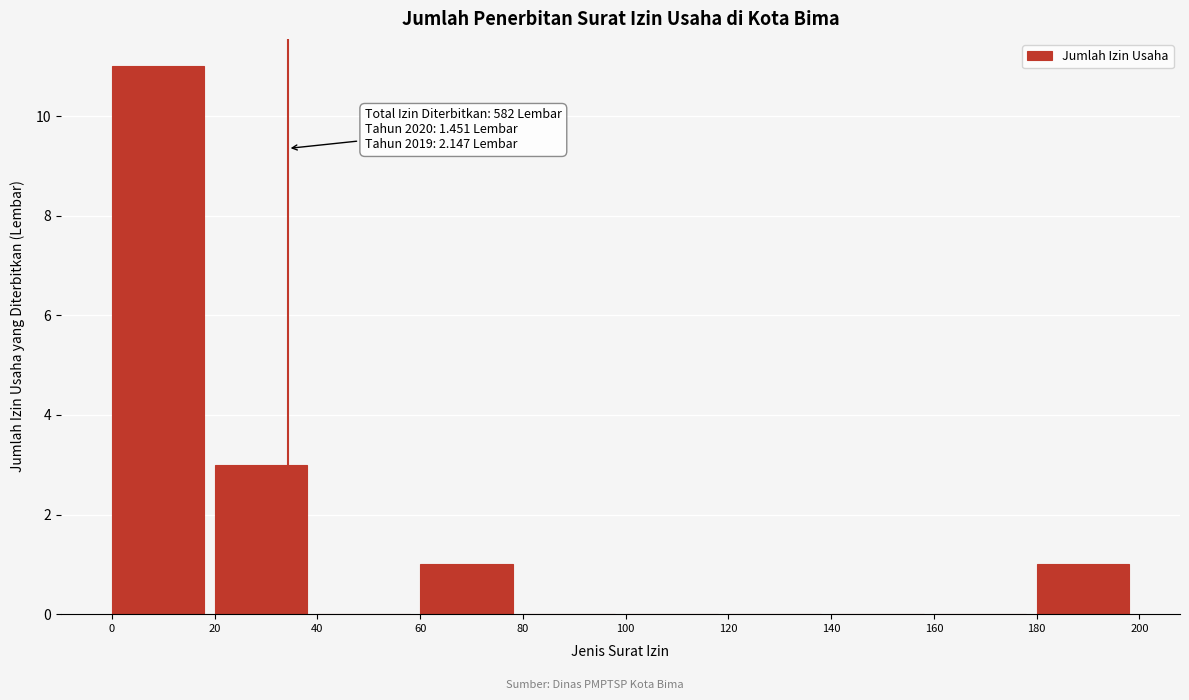

Which range on the x-axis has the tallest bar?

0 to 20